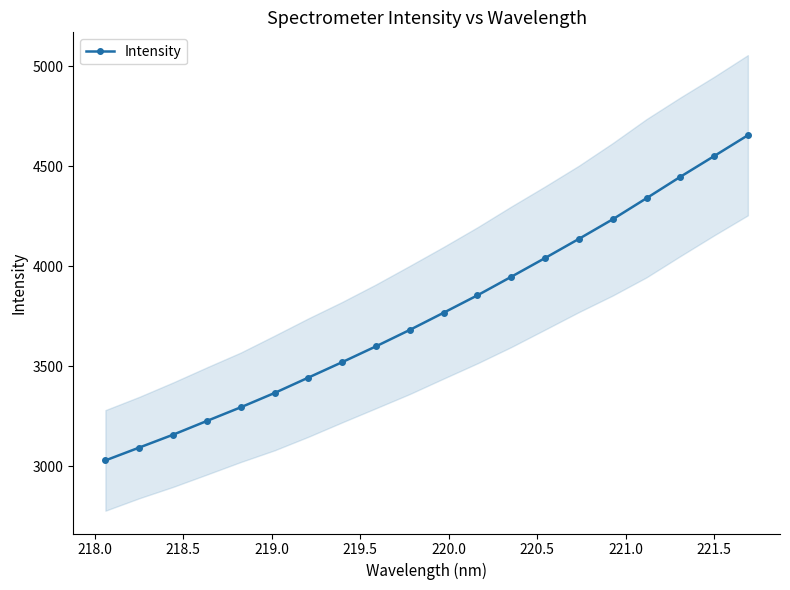

What is the value of the Intensity point at the 1st from the left?

3028.8